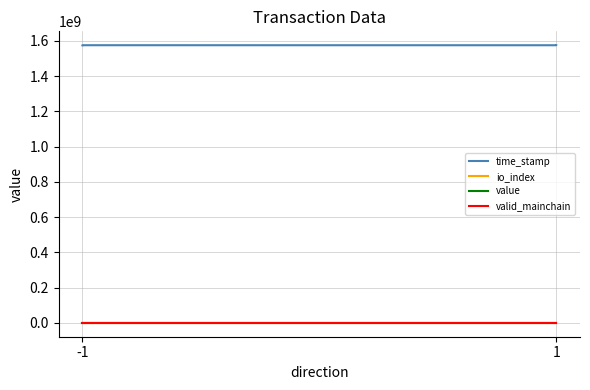

True or false: valid_mainchain and time_stamp cross at least once.

False